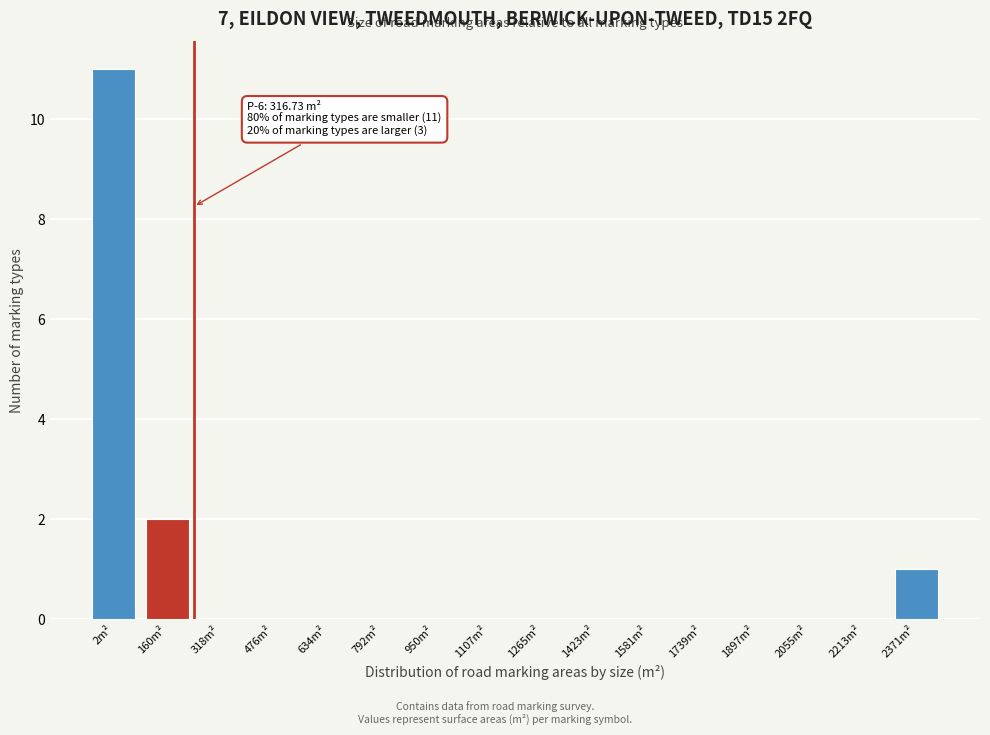

Reading left to right, transcribe all the data shown in this chart.

2m²=11	160m²=2	318m²=0	476m²=0	634m²=0	792m²=0	950m²=0	1107m²=0	1265m²=0	1423m²=0	1581m²=0	1739m²=0	1897m²=0	2055m²=0	2213m²=0	2371m²=1